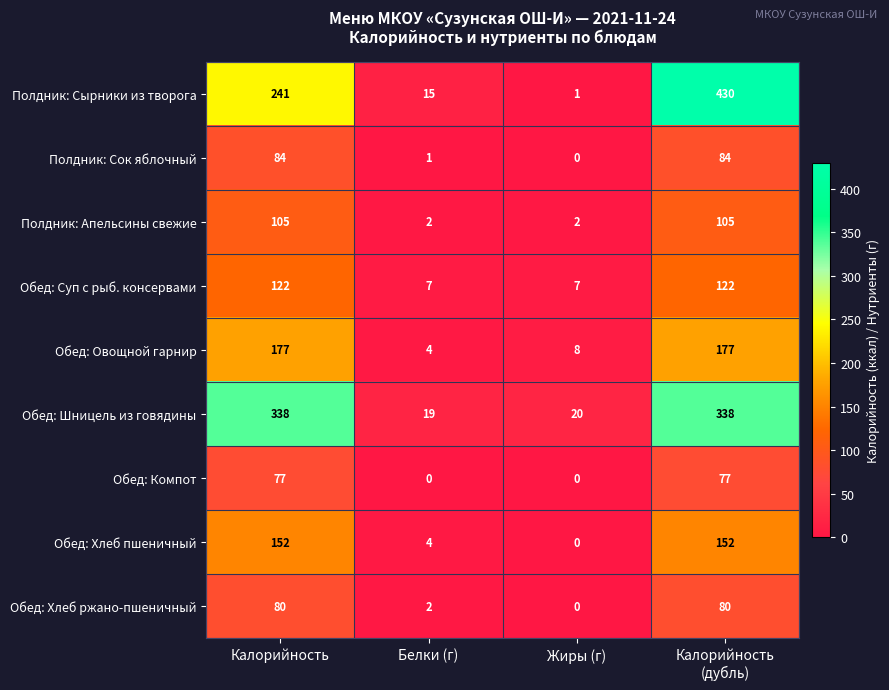

True or false: Обед: Овощной гарнир has a value of 8 at Жиры (г).

True